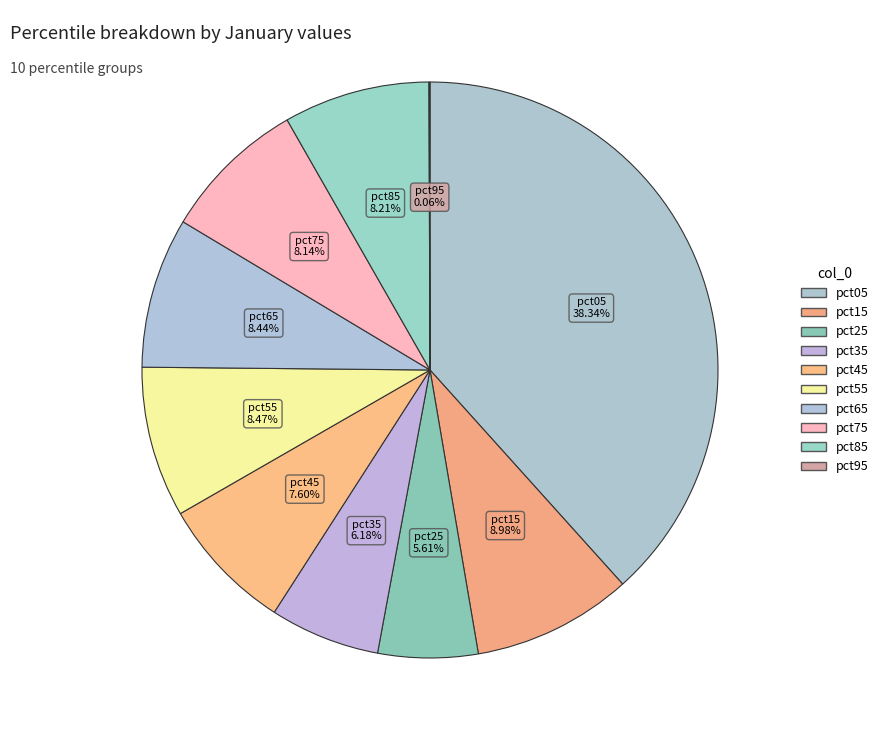

To the nearest percent, what is the combined percentage of pct85 and pct65?

17%